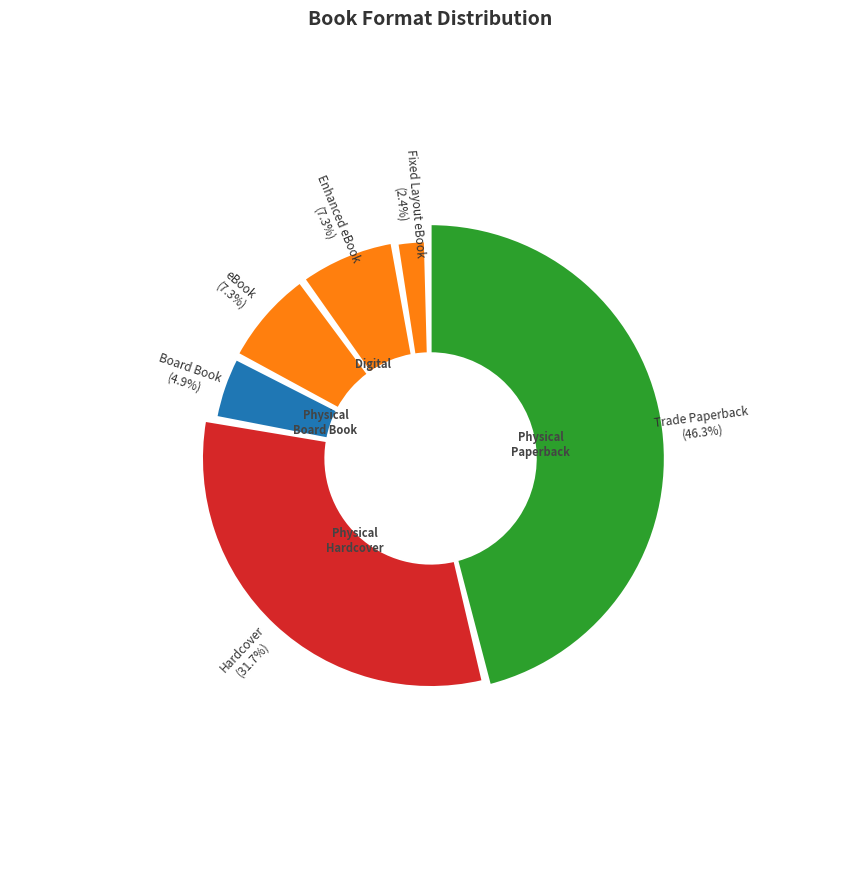

To the nearest percent, what portion does eBook represent?

7%